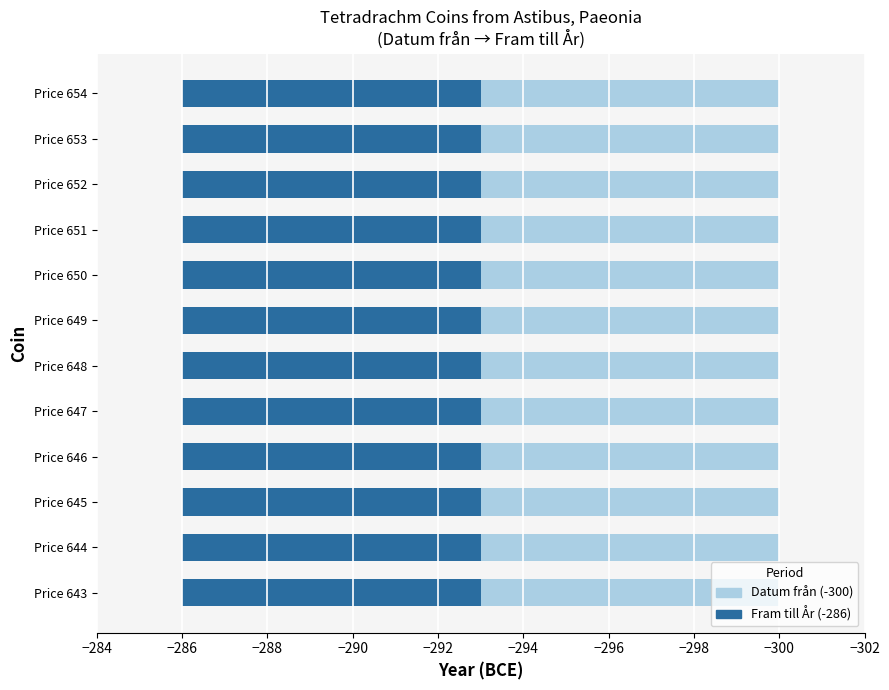

Rank the series at Price 653 from highest to lowest value.

Fram till År, Datum från